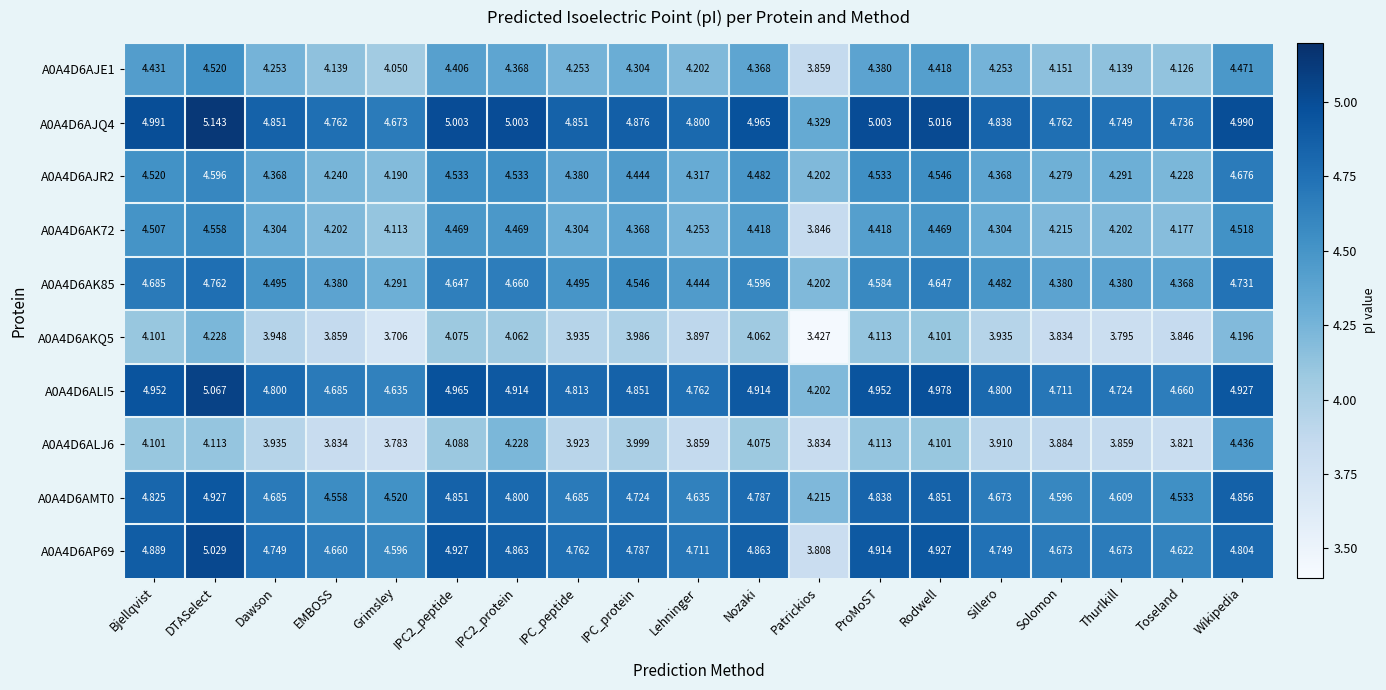

At which category is the sum across all series the highest?

DTASelect